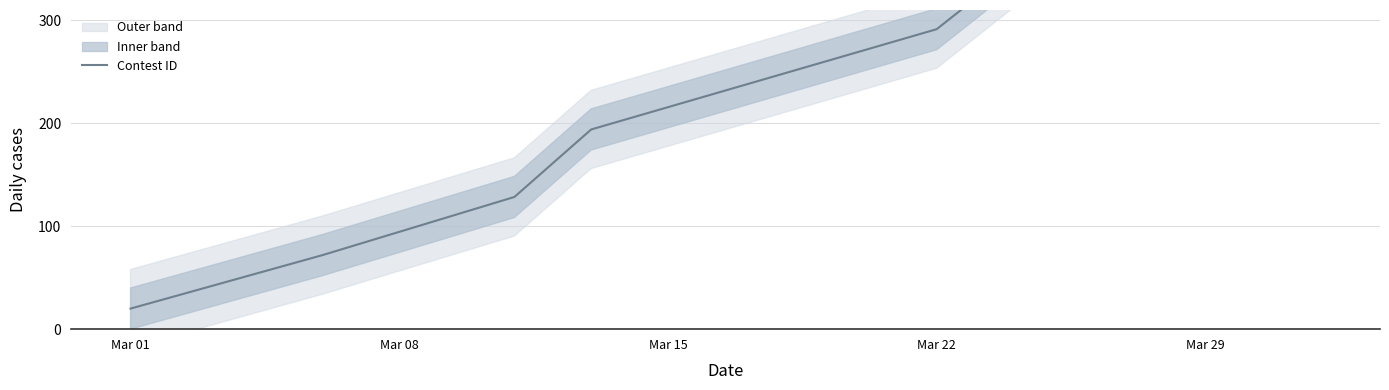

Does the chart display data point markers on the line(s)?

No